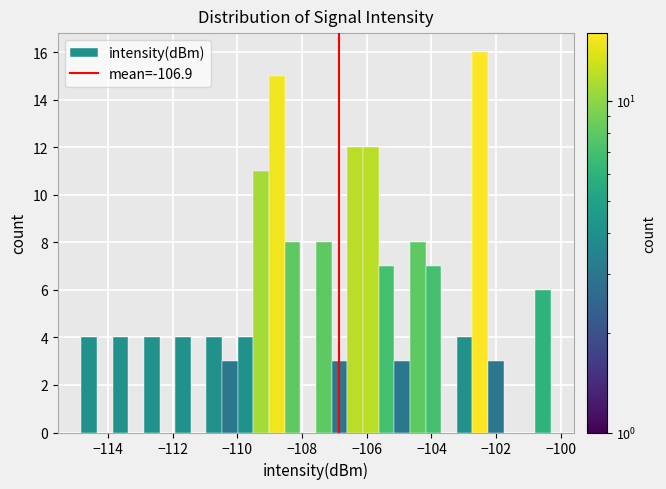

Around what value on the x-axis is the tallest bar? Give the approximate position of its centre, as read against the axis.

-102.4